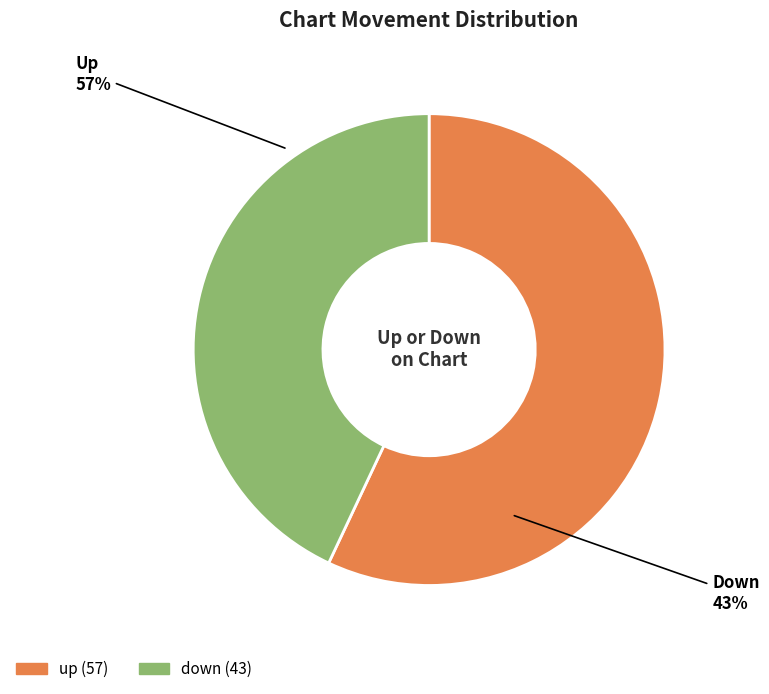

True or false: down accounts for 54% of the total.

False